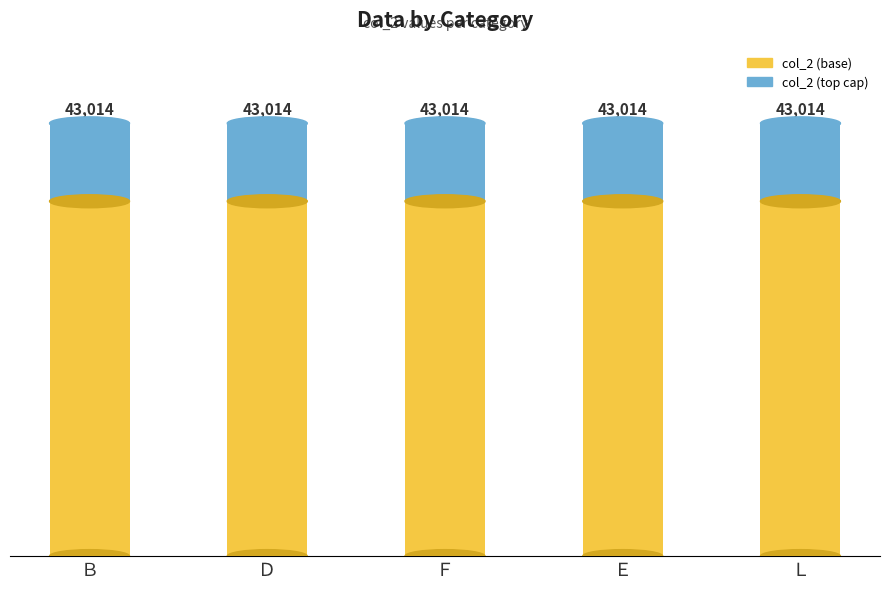

What are all the series names shown in the legend?

col_2 (base), col_2 (top cap)